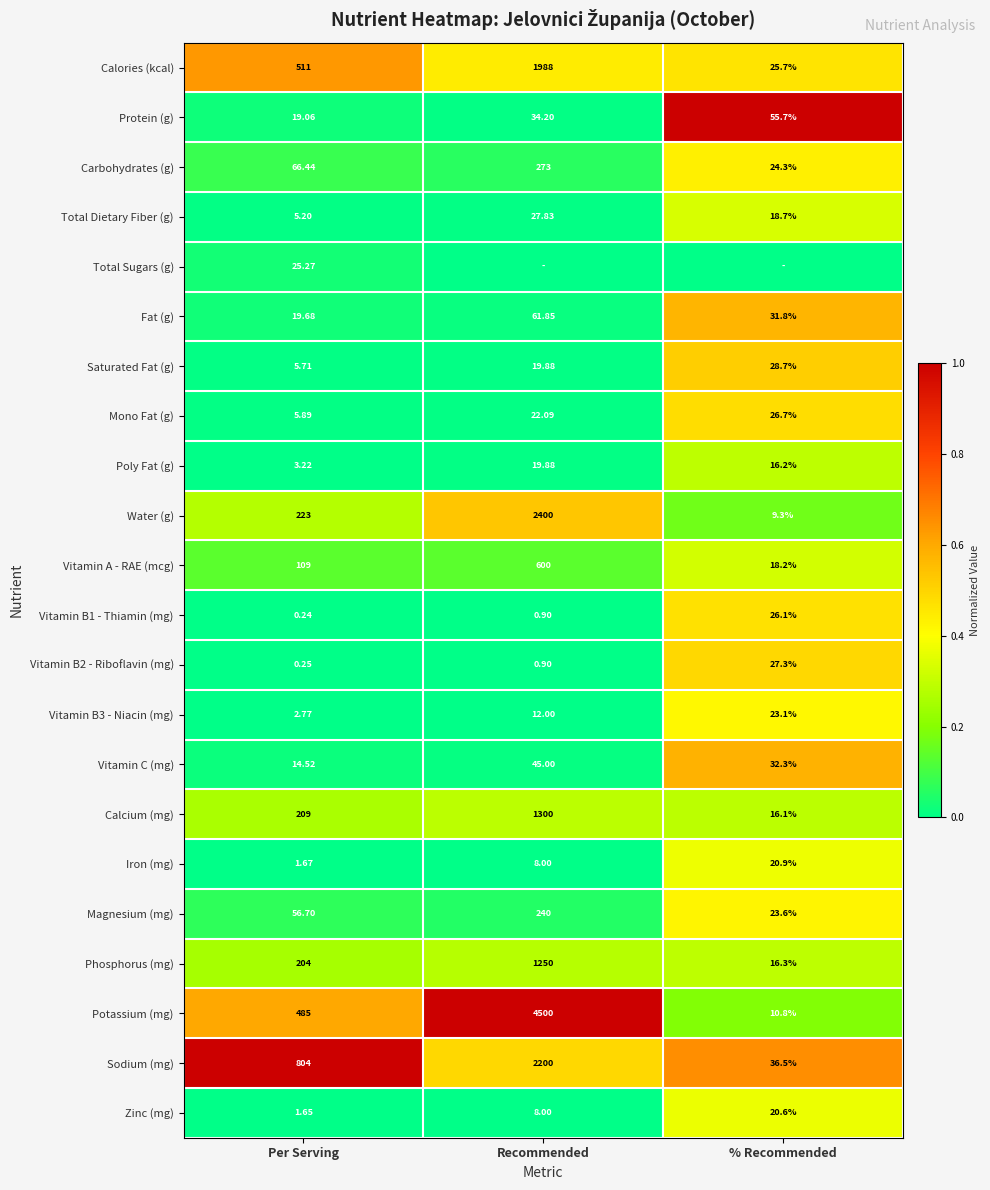

At which label does Water (g) reach its peak?

Recommended